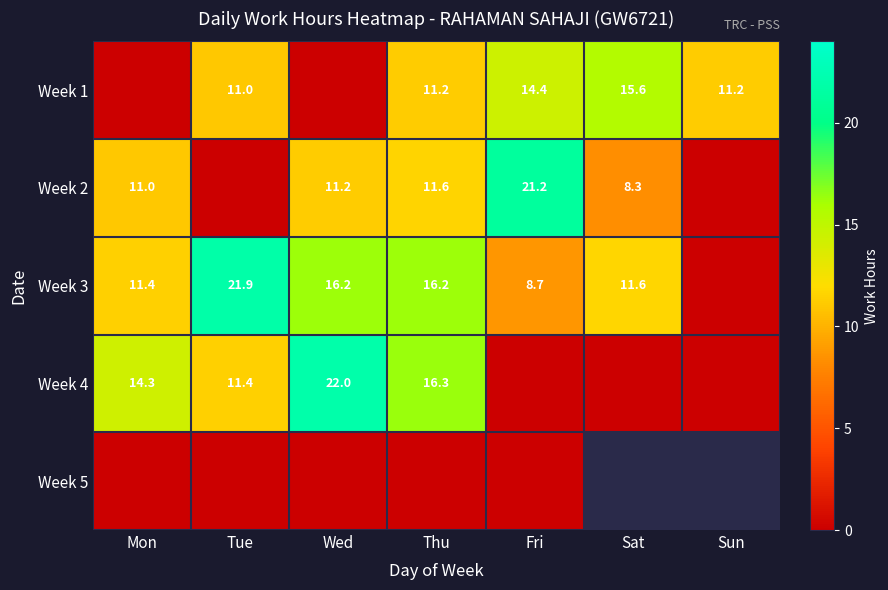

Is it true that Week 4 equals 16.3 at Thu?

True